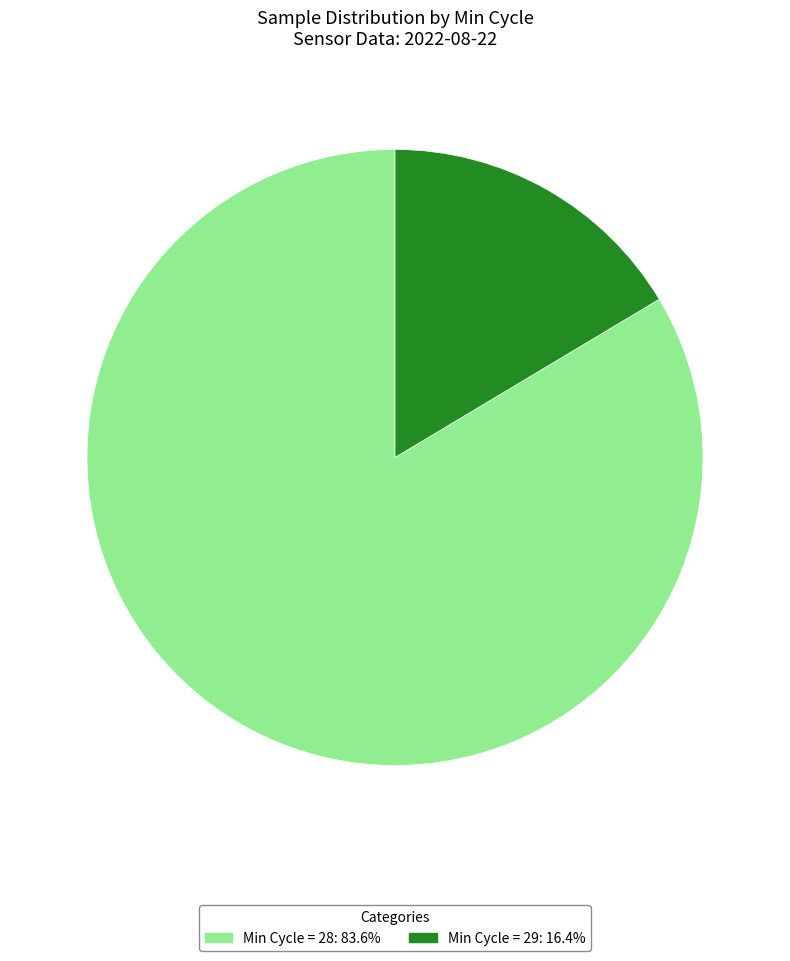

Is there any slice that represents more than half of the pie?

Yes